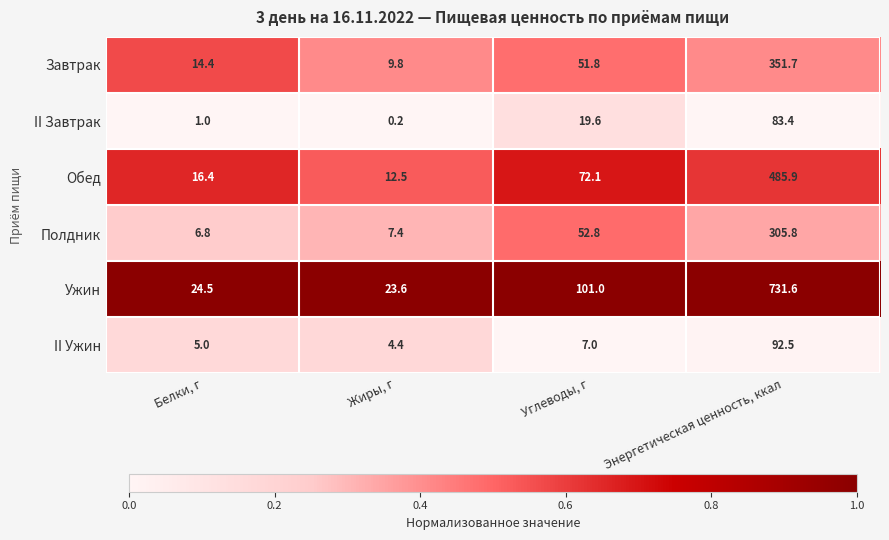

What is the difference between the maximum and minimum values in the II Завтрак series?

83.2